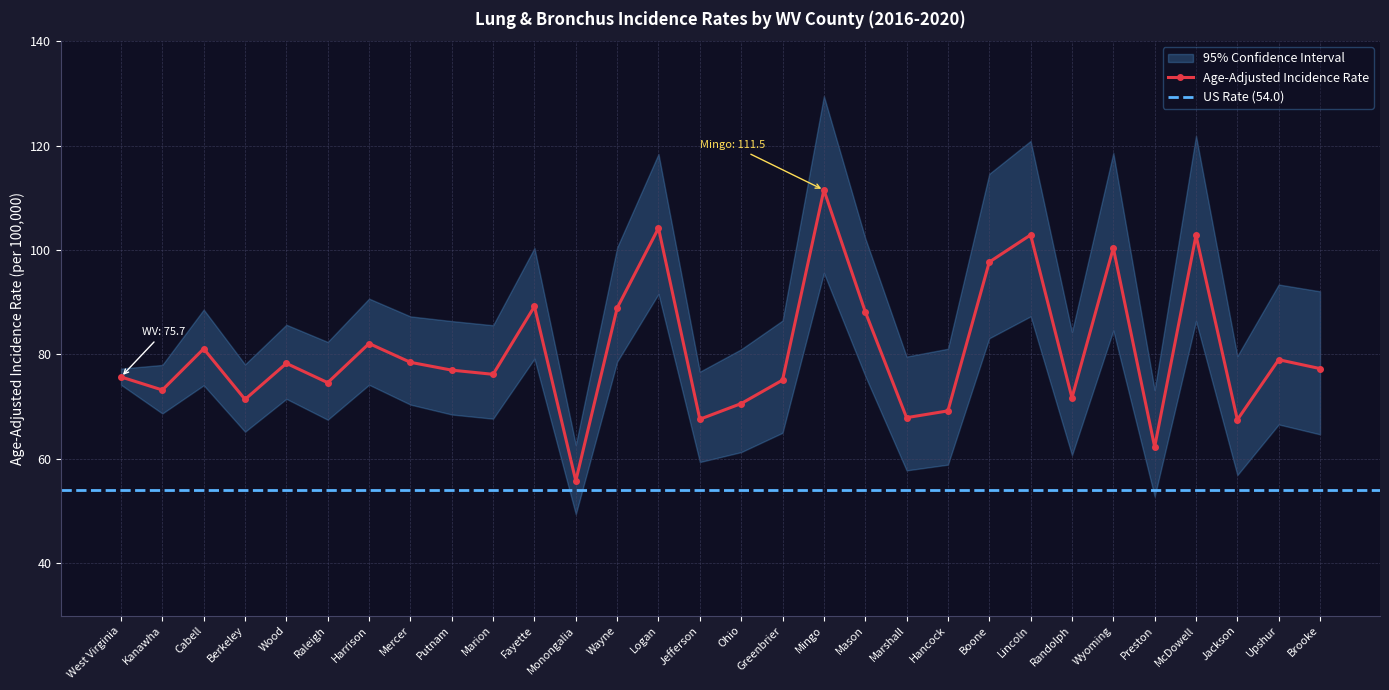

How many values in the Age-Adjusted Incidence Rate series are below 77?

14